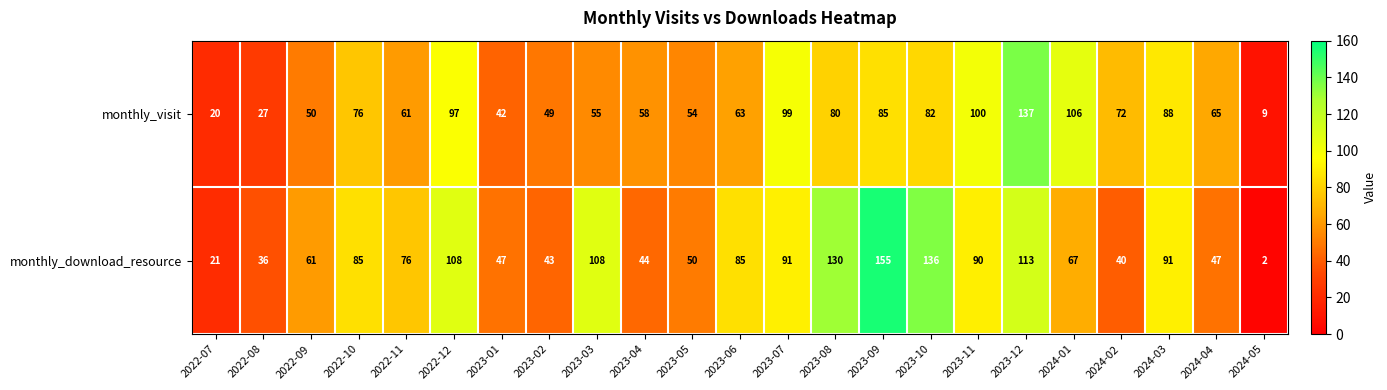

At which label is monthly_visit closest to 73?

2024-02